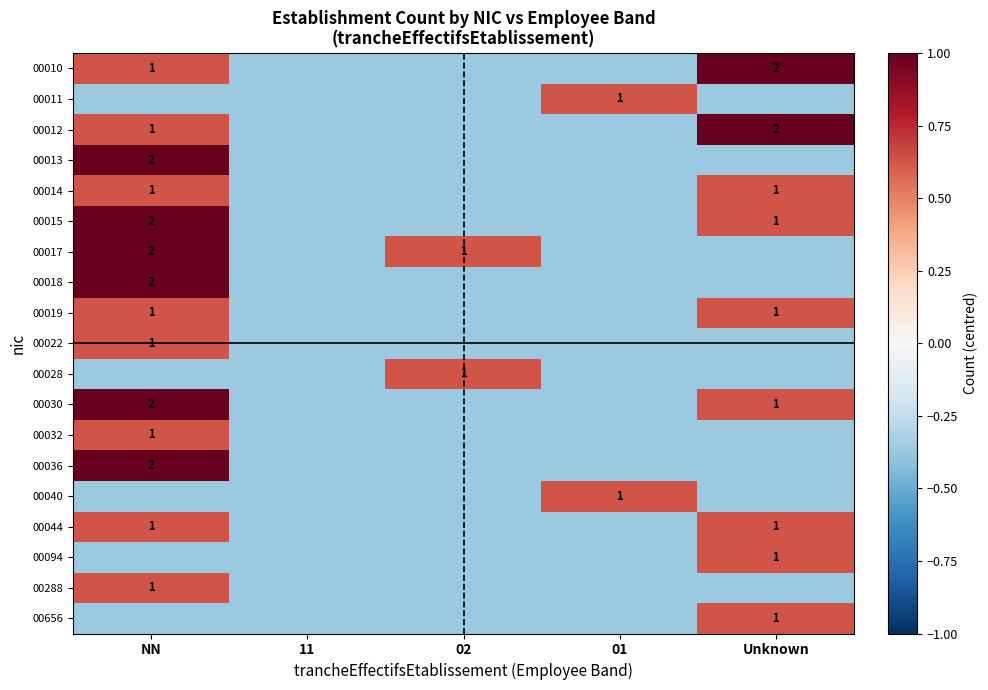

At which label does 00011 first exceed 0?

01